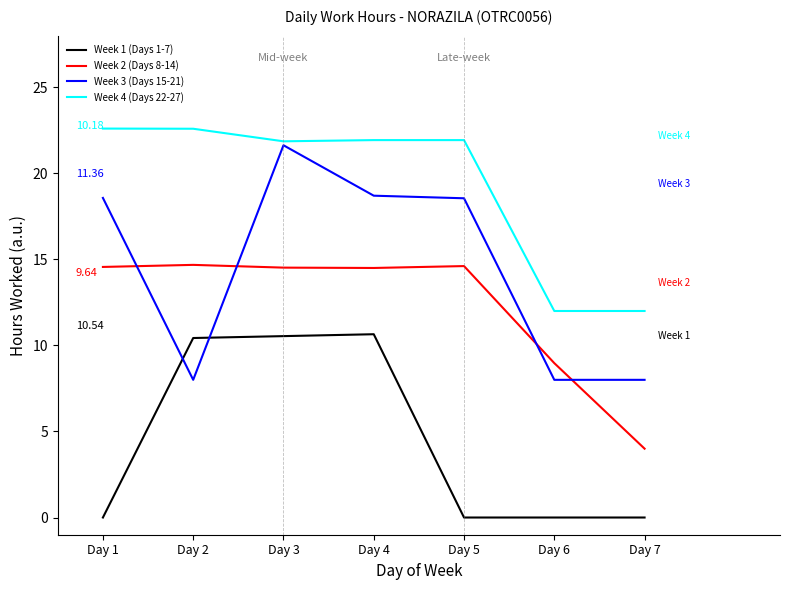

What is the difference between the highest and lowest values at Day 2?

14.6